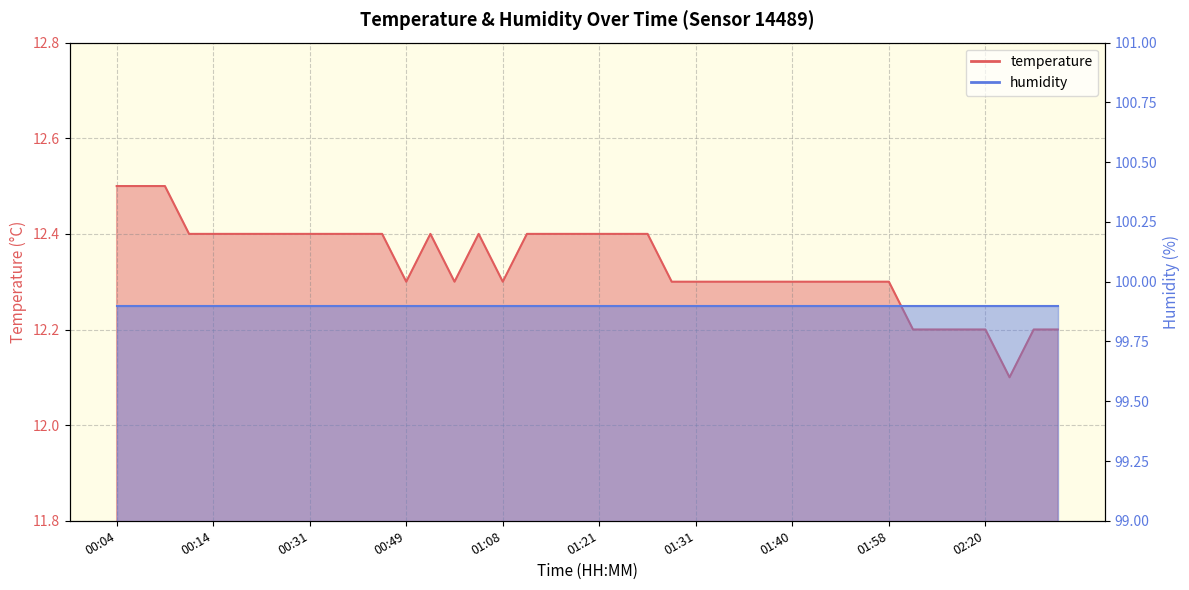

What is the ratio of the value at 00:46 to the value at 00:12?

1.0